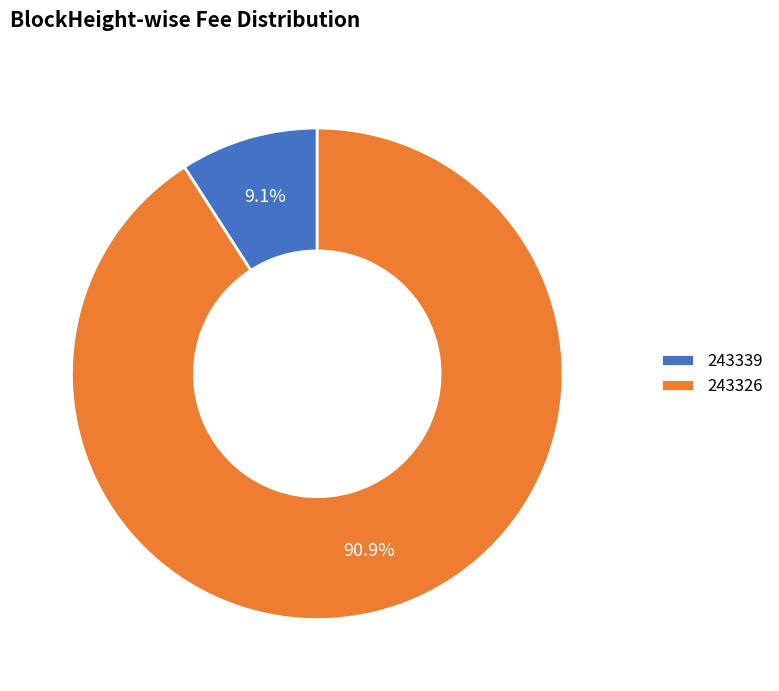

What is the ratio of the value at 243326 to the value at 243339?

10.0